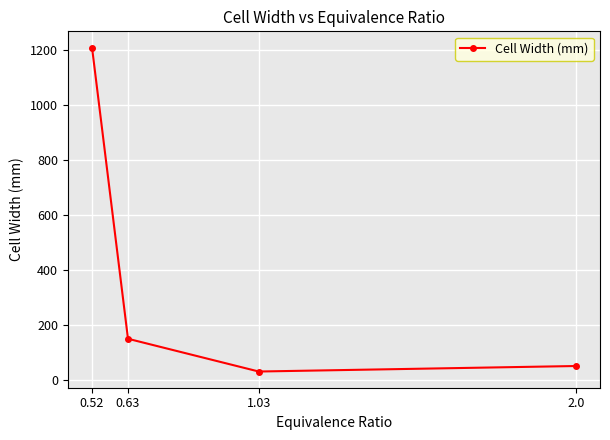

What position from the right is 2.0?

1